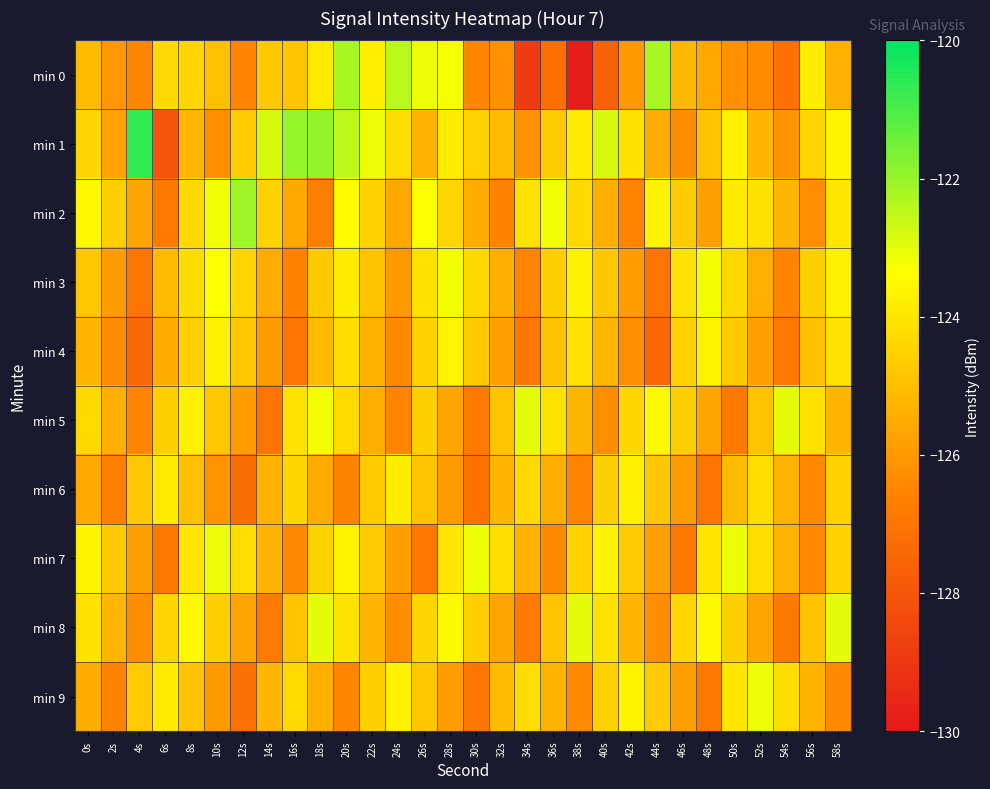

What is the greatest value displayed?

-120.6